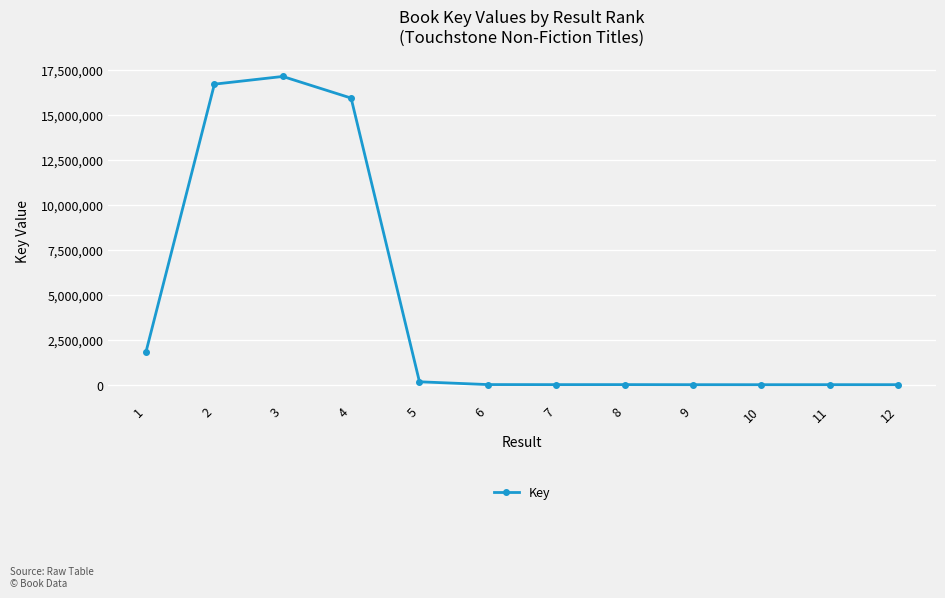

What is the change in value from 2 to 3?

+427864